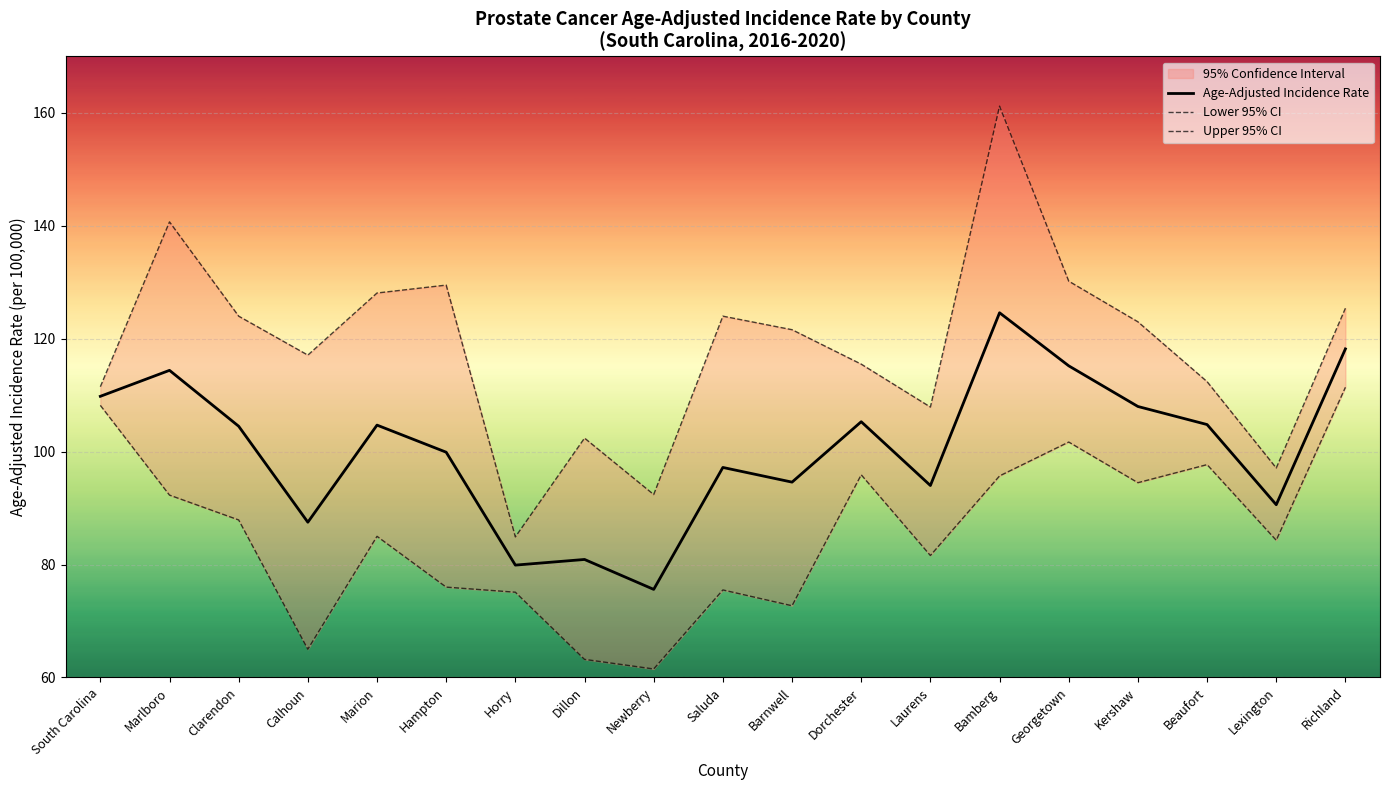

What is the spread (max minus min) of values at South Carolina?

3.3